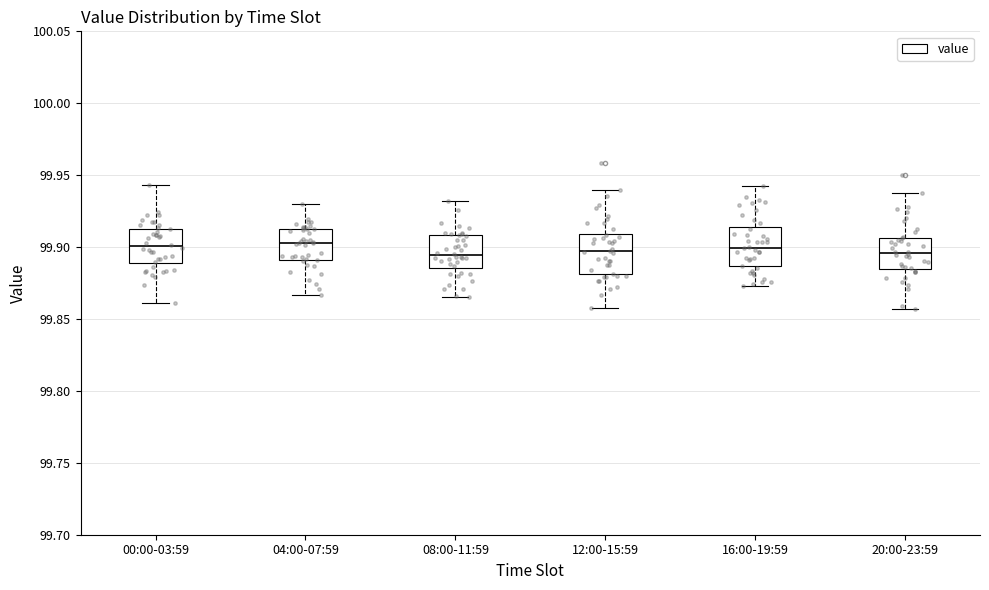

Reading left to right, transcribe this box plot: for each box, give where its median line is, the range the box spans, and where its two whiskers end, as read against the y-axis. The values are not printed on the chart, so give them approximately, as read against the axis.

00:00-03:59: median 99.900, box 99.890 to 99.910, whiskers 99.860 to 99.945
04:00-07:59: median 99.905, box 99.890 to 99.915, whiskers 99.865 to 99.930
08:00-11:59: median 99.895, box 99.885 to 99.910, whiskers 99.865 to 99.930
12:00-15:59: median 99.895, box 99.880 to 99.910, whiskers 99.855 to 99.940
16:00-19:59: median 99.900, box 99.885 to 99.915, whiskers 99.875 to 99.945
20:00-23:59: median 99.895, box 99.885 to 99.905, whiskers 99.855 to 99.940